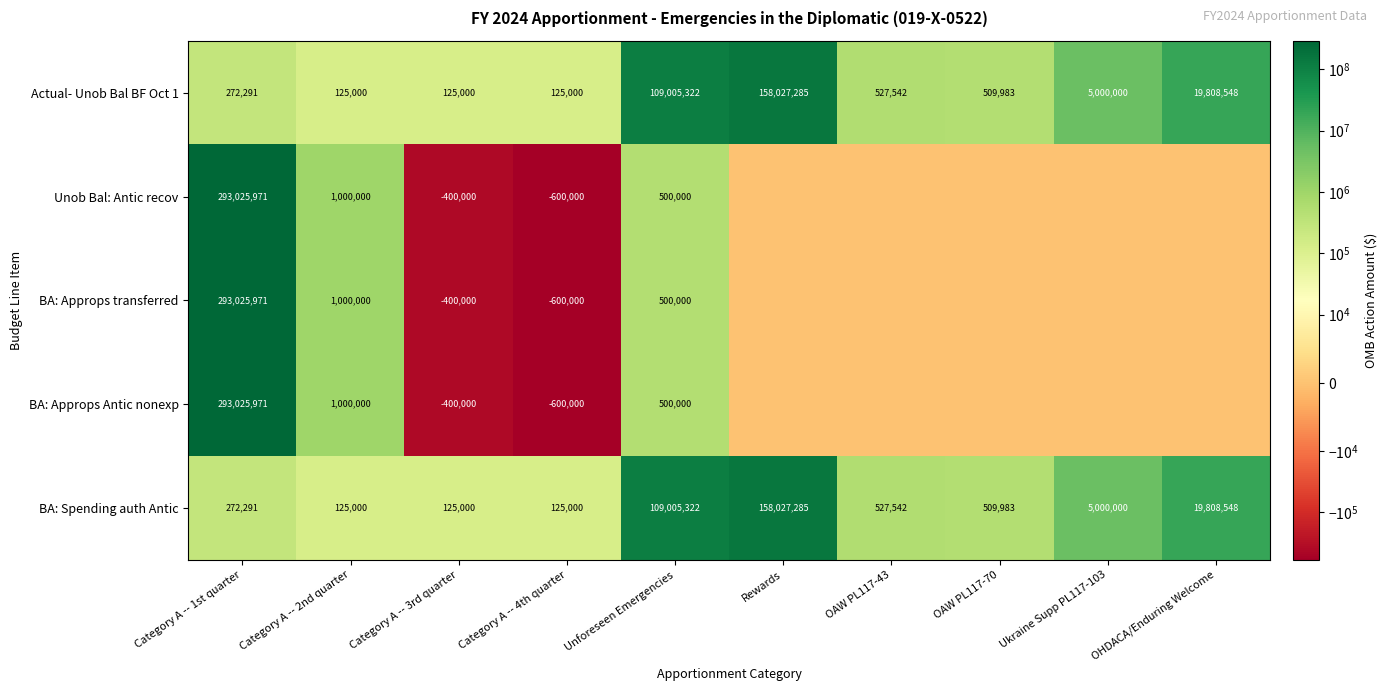

What is the highest value of the BA: Spending auth Antic series?

158027285